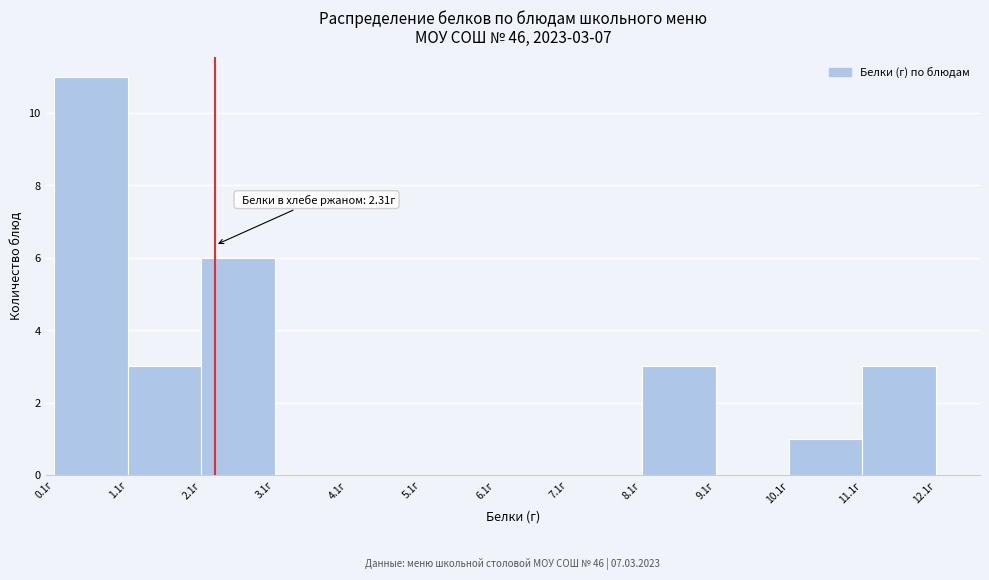

Which range on the x-axis has the tallest bar?

0.12 to 1.12